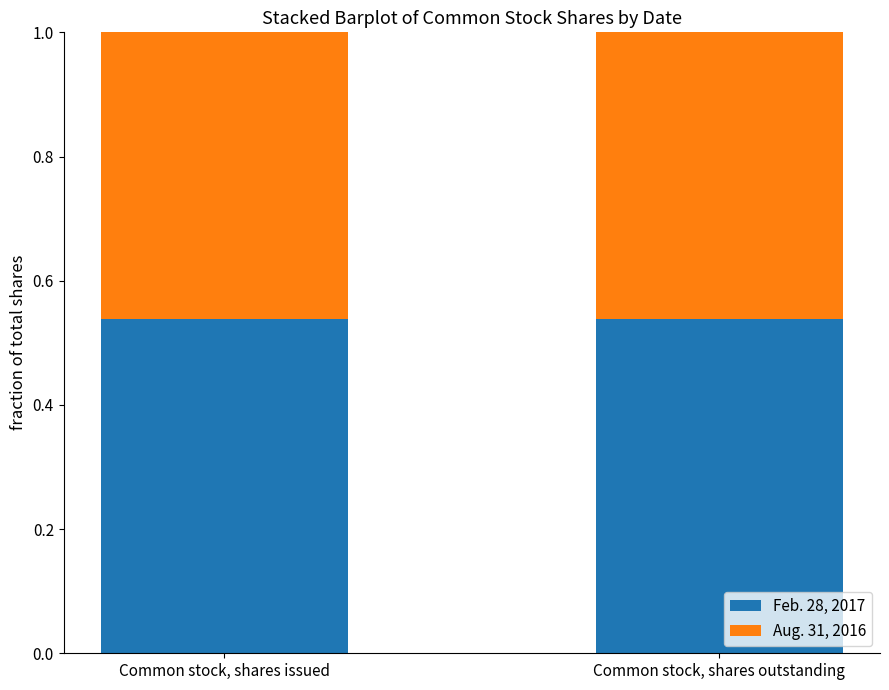

What is the sum of all Feb. 28, 2017 values?

1.1